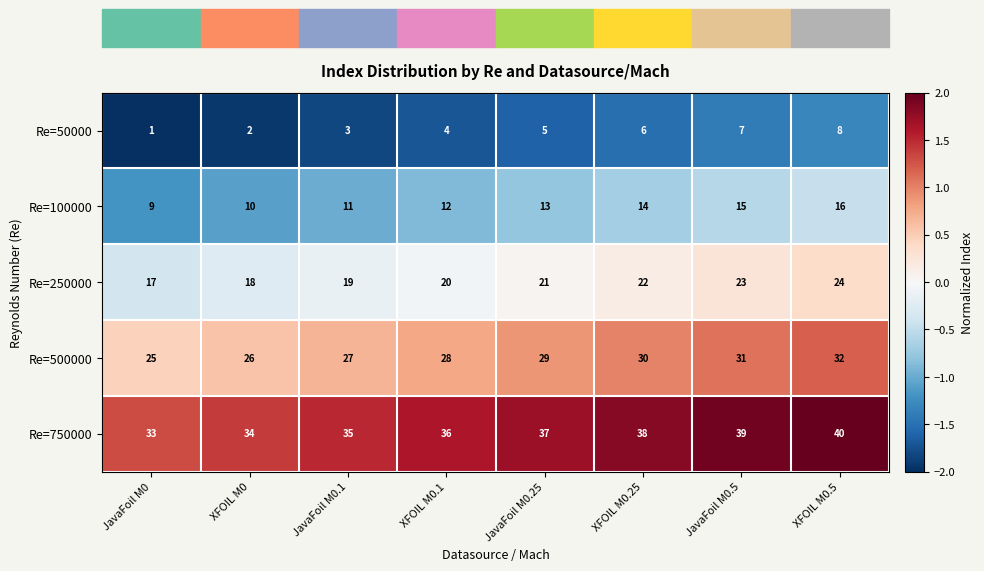

At which label is Re=100000 closest to 12?

XFOIL M0.1